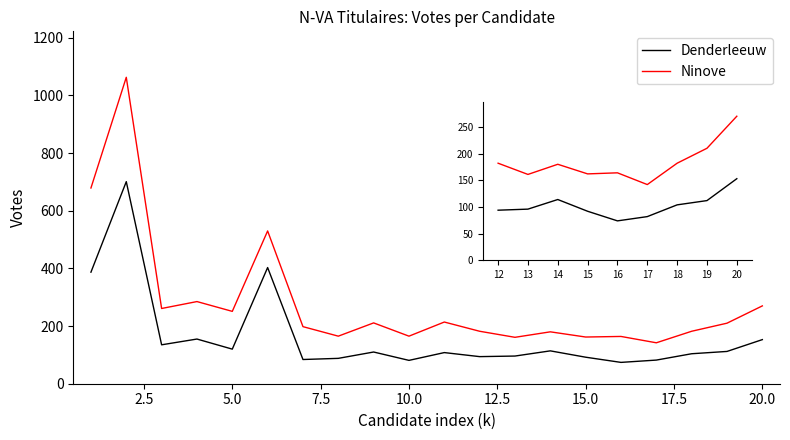

What is the minimum value shown in the chart?

74